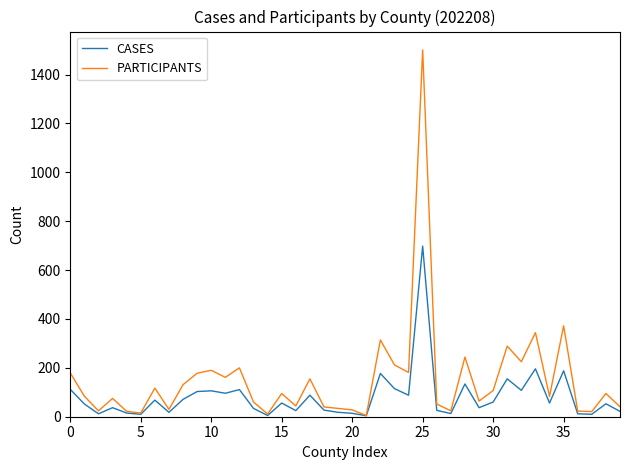

What is the highest value of the CASES series?

698